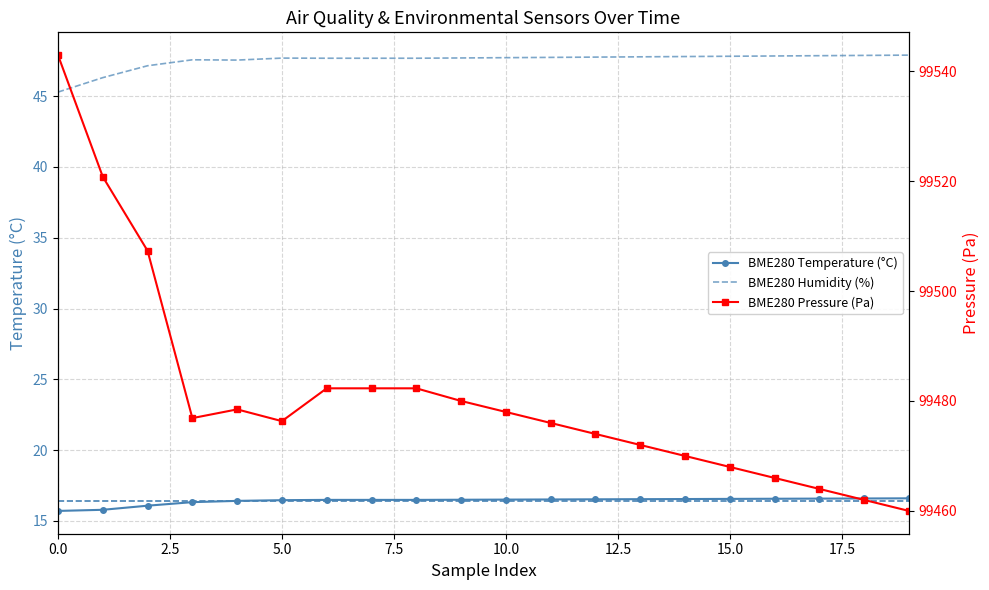

True or false: BME280_temperature and BME280_humidity intersect in this chart.

False